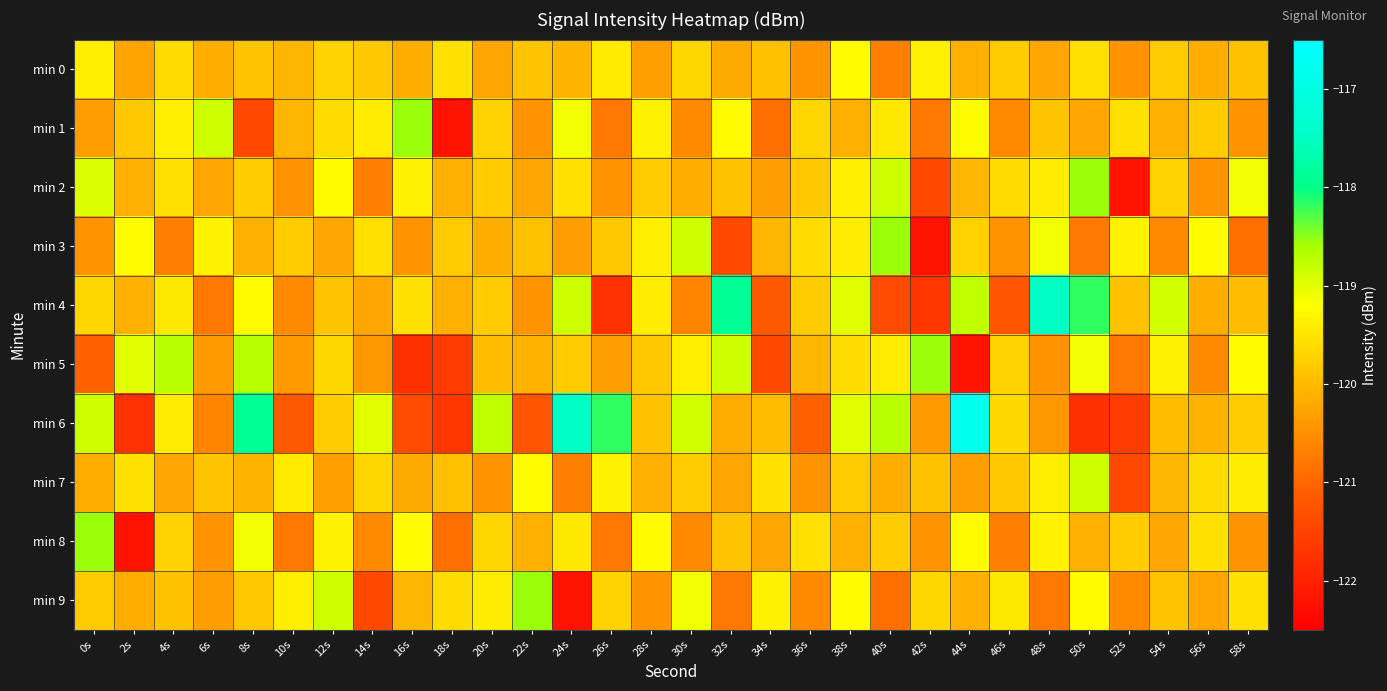

At which category is the sum across all series the highest?

38s